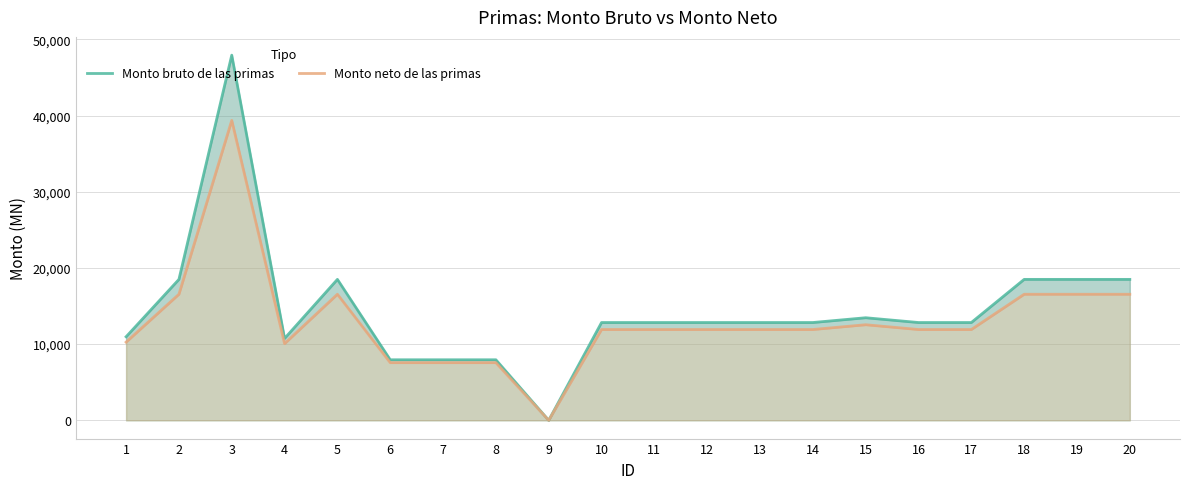

What is the average value of the Monto neto de las primas series?

13055.6